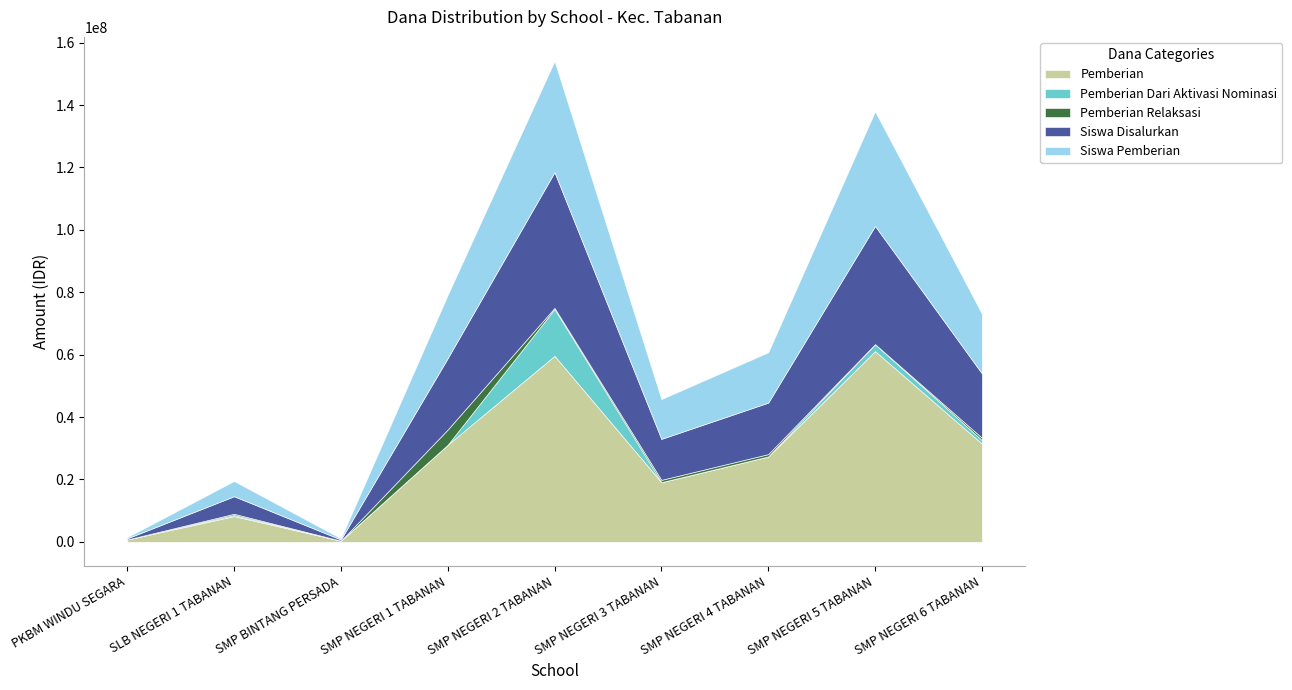

What is the maximum value for Pemberian?

61125000